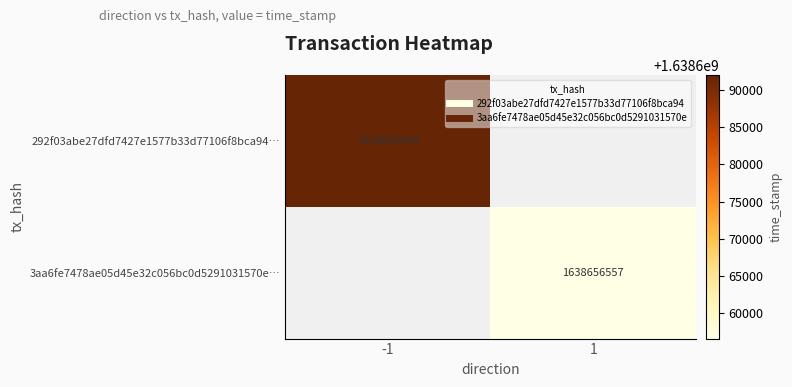

Which series has the largest range (max minus min)?

292f03abe27dfd7427e1577b33d77106f8bca94…